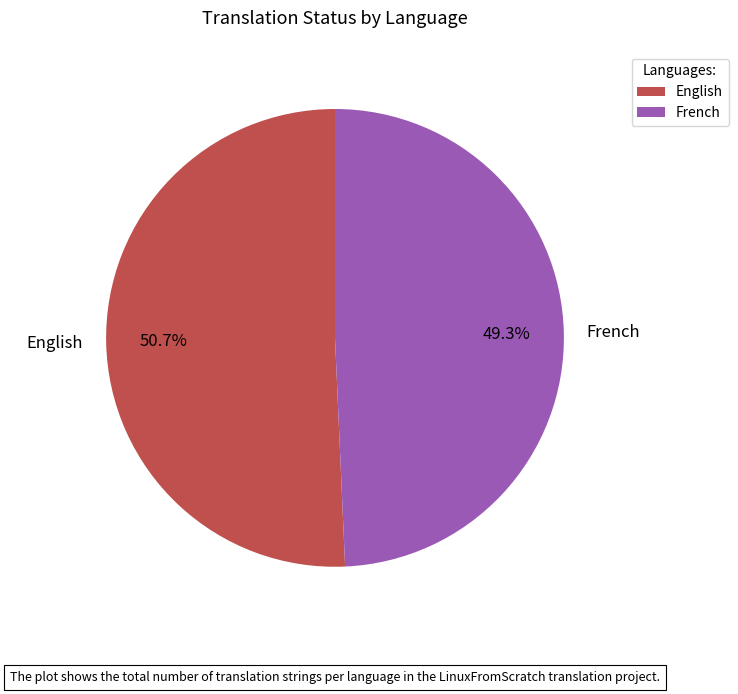

Which has a higher value, English or French?

English